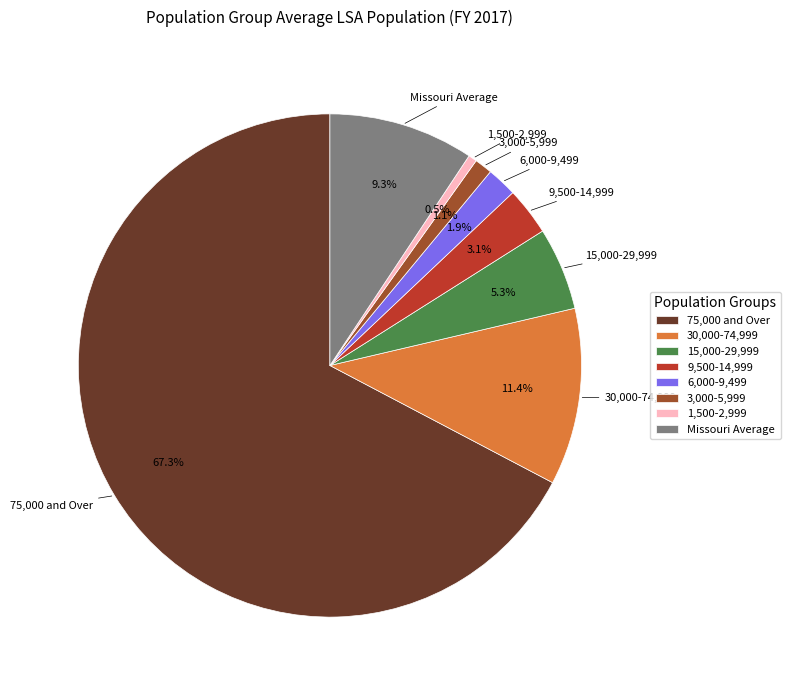

To the nearest percent, what is the combined percentage of 6,000-9,499 and 1,500-2,999?

2%